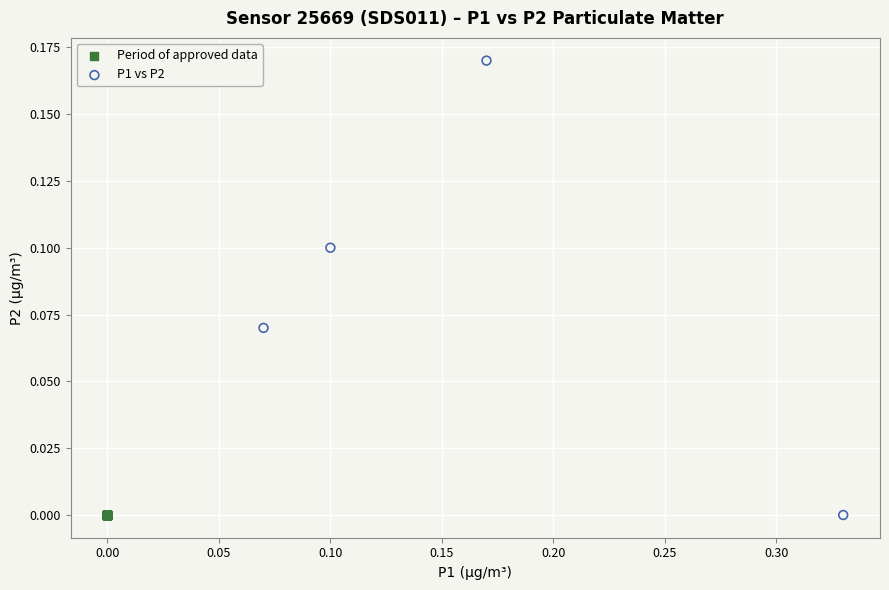

What are all the series names shown in the legend?

Period of approved data, P1 vs P2